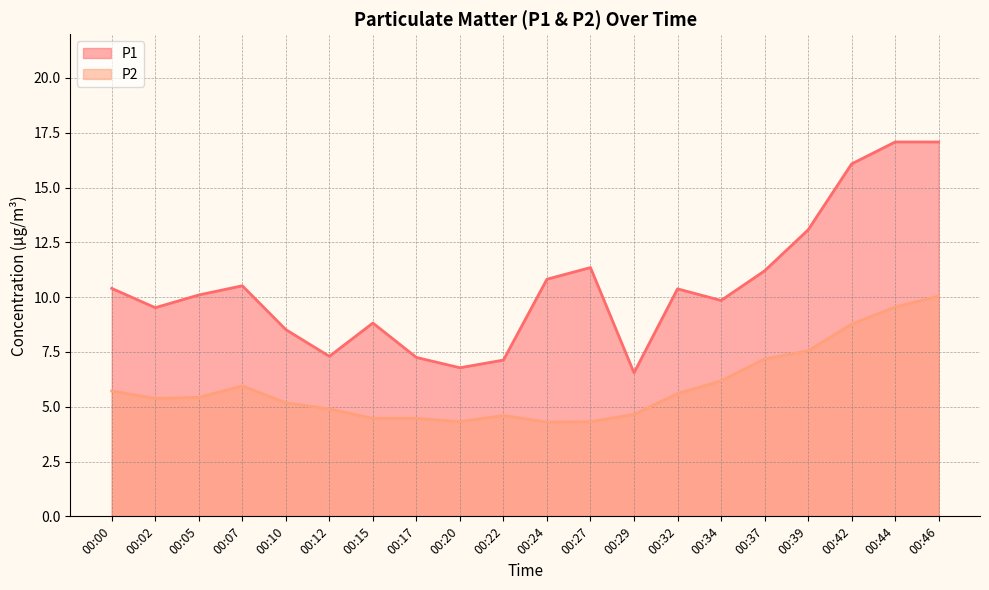

What is the difference between the highest and lowest values at 00:32?

4.8